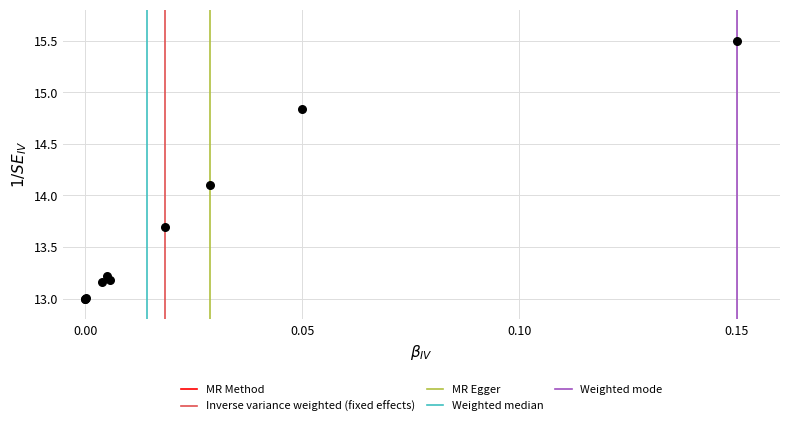

What Y value in the scatter plot is closest to 14?

14.1